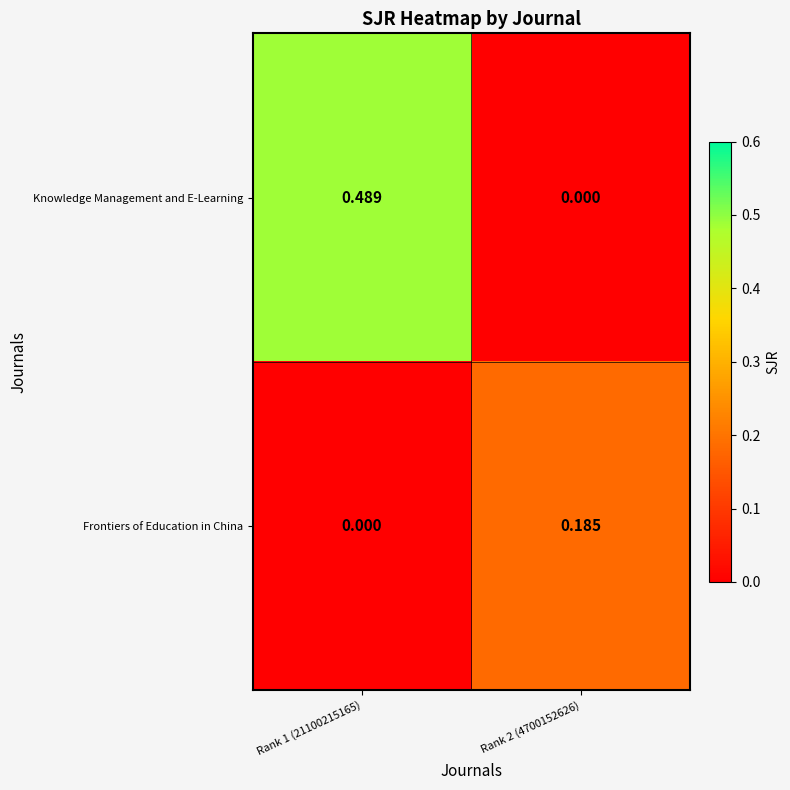

Is the value of Frontiers of Education in China at Rank 2 (4700152626) greater than the value of Knowledge Management and E-Learning at Rank 1 (21100215165)?

No